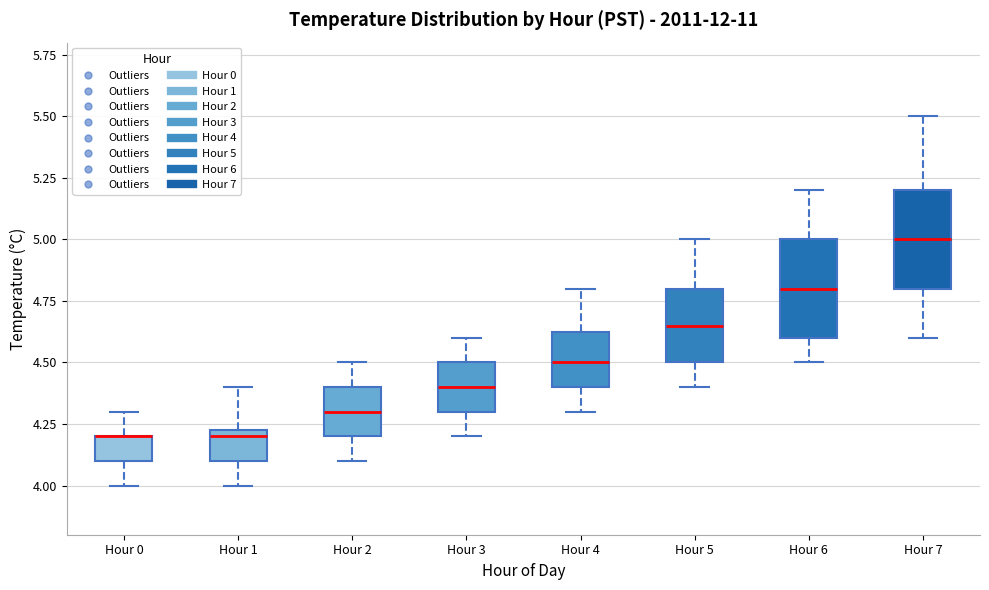

Reading left to right, transcribe this box plot: for each box, give where its median line is, the range the box spans, and where its two whiskers end, as read against the y-axis. The values are not printed on the chart, so give them approximately, as read against the axis.

Hour 0: median 4.20 (drawn on the box's upper edge), box 4.10 to 4.20, whiskers 4.00 to 4.30
Hour 1: median 4.20, box 4.10 to 4.25, whiskers 4.00 to 4.40
Hour 2: median 4.30, box 4.20 to 4.40, whiskers 4.10 to 4.50
Hour 3: median 4.40, box 4.30 to 4.50, whiskers 4.20 to 4.60
Hour 4: median 4.50, box 4.40 to 4.65, whiskers 4.30 to 4.80
Hour 5: median 4.65, box 4.50 to 4.80, whiskers 4.40 to 5.00
Hour 6: median 4.80, box 4.60 to 5.00, whiskers 4.50 to 5.20
Hour 7: median 5.00, box 4.80 to 5.20, whiskers 4.60 to 5.50